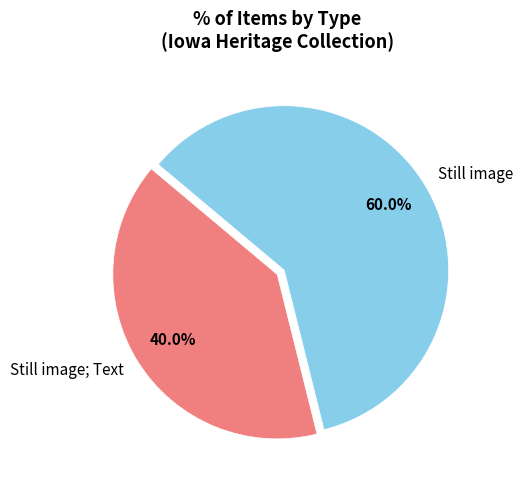

Is the sum of Still image; Text and Still image greater than half?

Yes